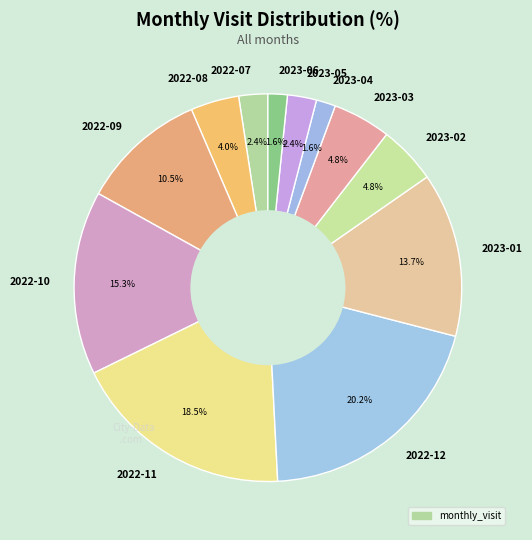

What is the largest slice in the pie chart?

2022-12